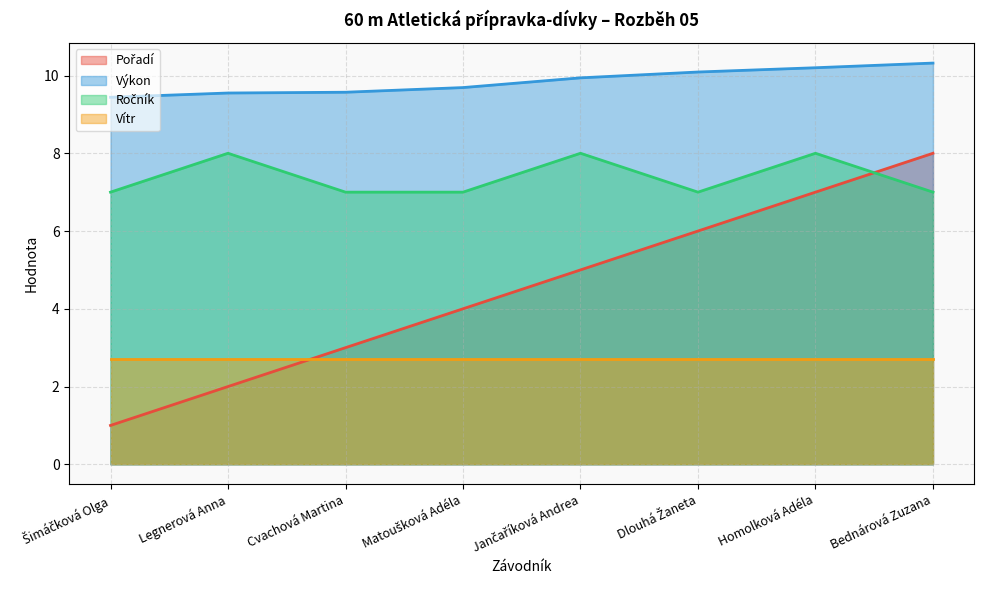

Is the value of Pořadí at Homolková Adéla greater than the value of Výkon at Cvachová Martina?

No